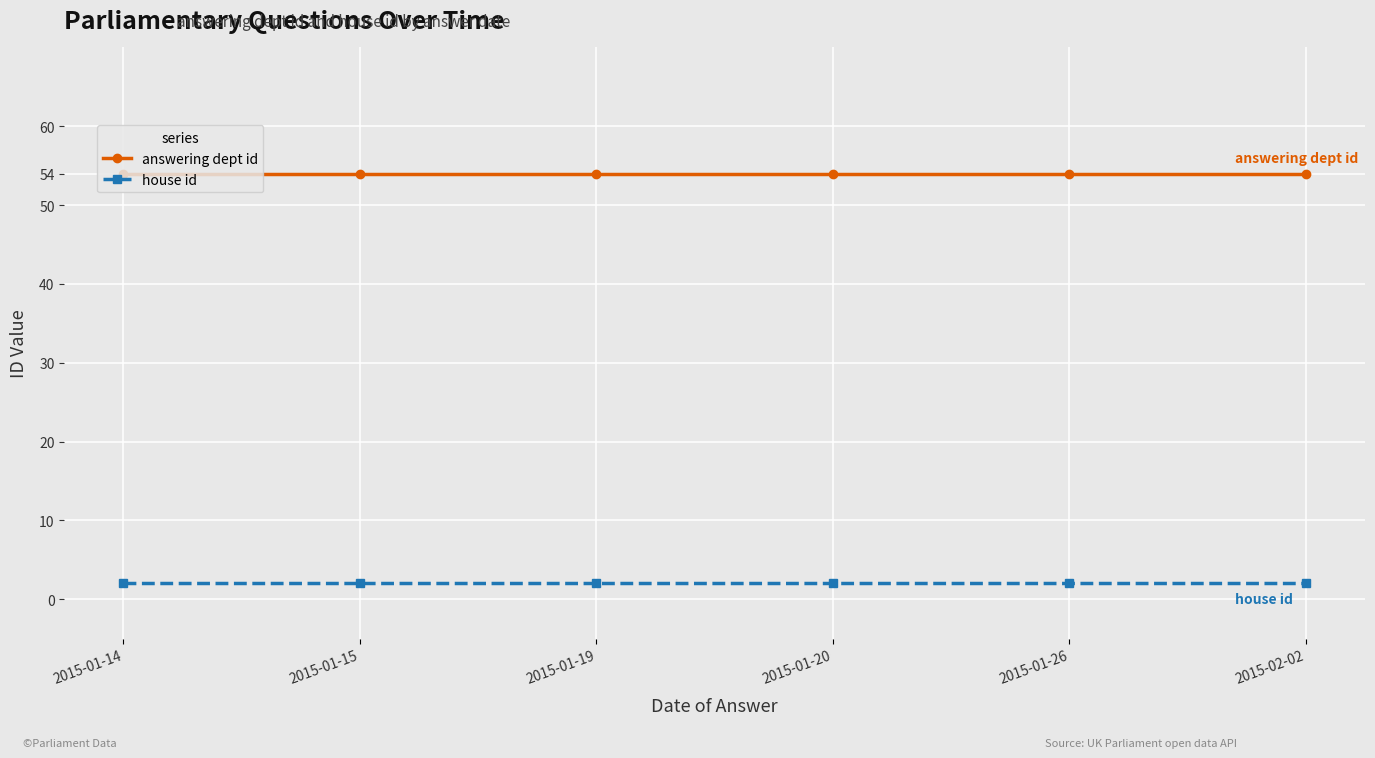

What is the value of the answering dept id point at the 5th from the left?

54